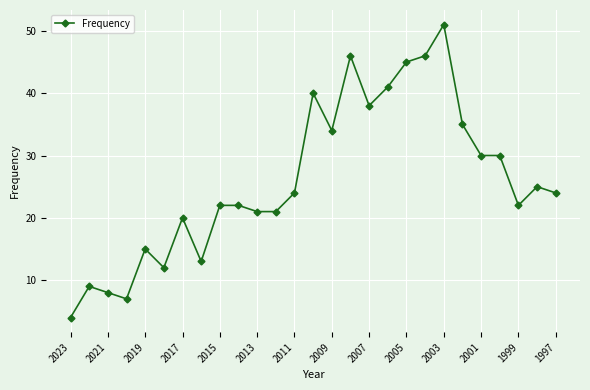

What is the value of the 6th point from the left?

12